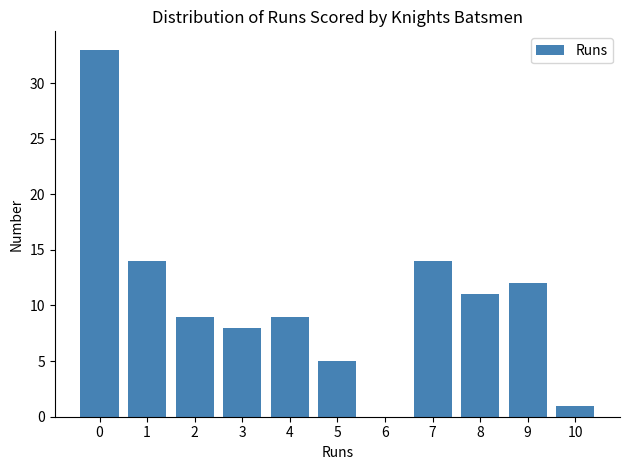

Reading right to left, extract all data points from this chart.

10=1	9=12	8=11	7=14	6=0	5=5	4=9	3=8	2=9	1=14	0=33